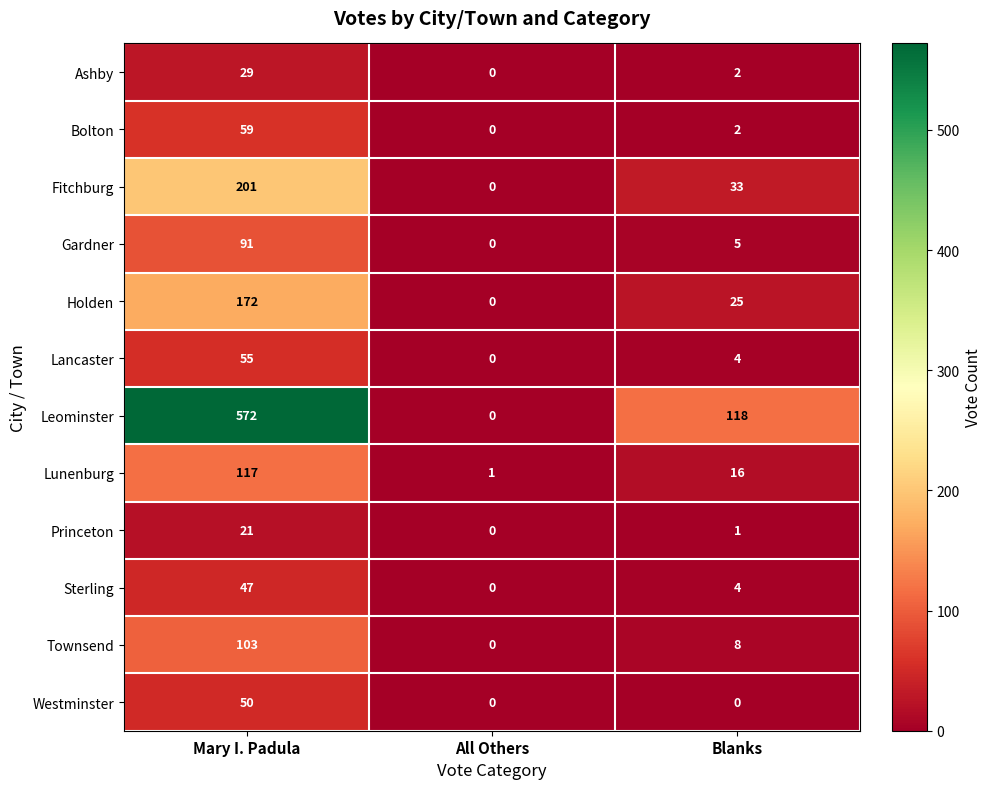

Which series changed the most between All Others and Blanks?

Leominster